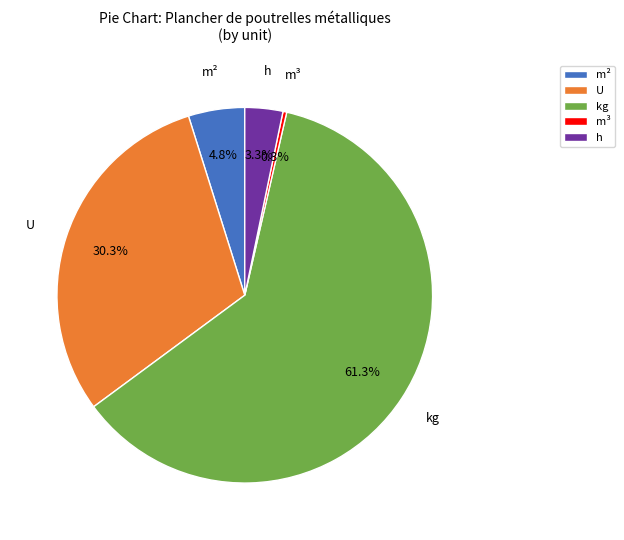

To the nearest percent, what is the difference between the largest and smallest slice percentages?

61%